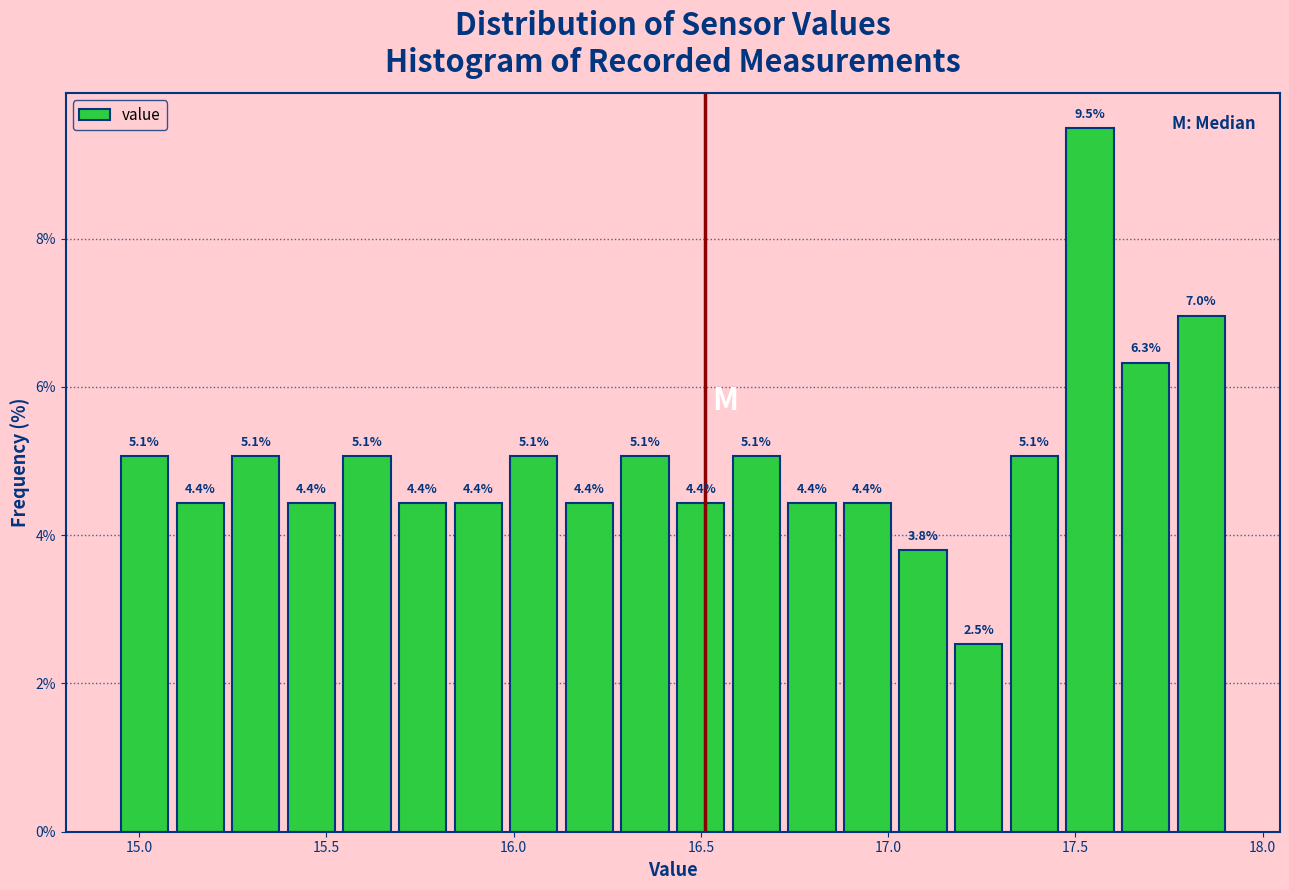

Around what value on the x-axis is the tallest bar? Give the approximate position of its centre, as read against the axis.

17.55